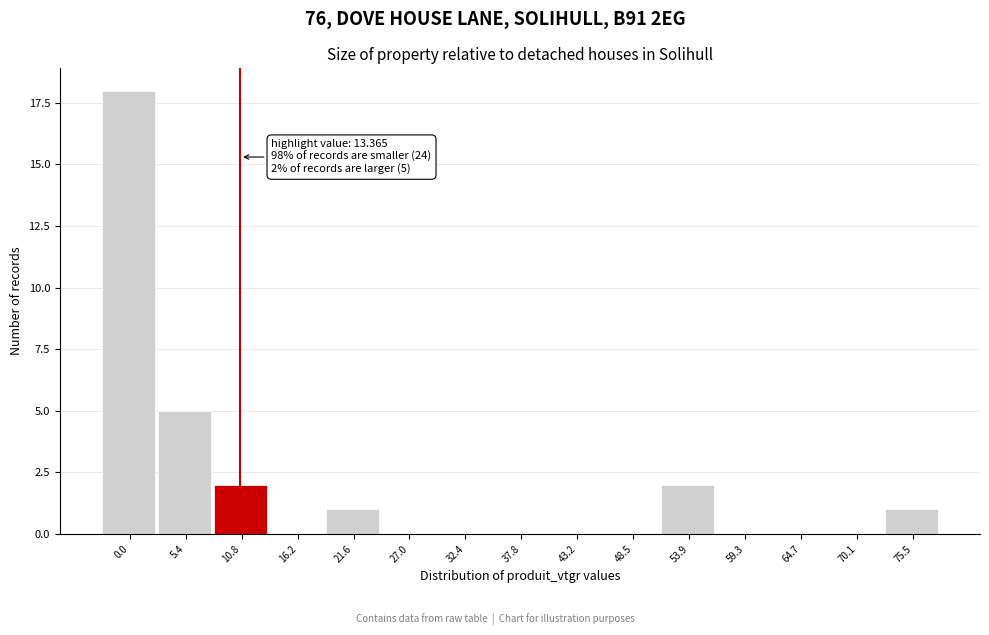

Reading right to left, list all the values displayed in this chart.

75.5=1	70.1=0	64.7=0	59.3=0	53.9=2	48.5=0	43.2=0	37.8=0	32.4=0	27.0=0	21.6=1	16.2=0	10.8=2	5.4=5	0.0=18